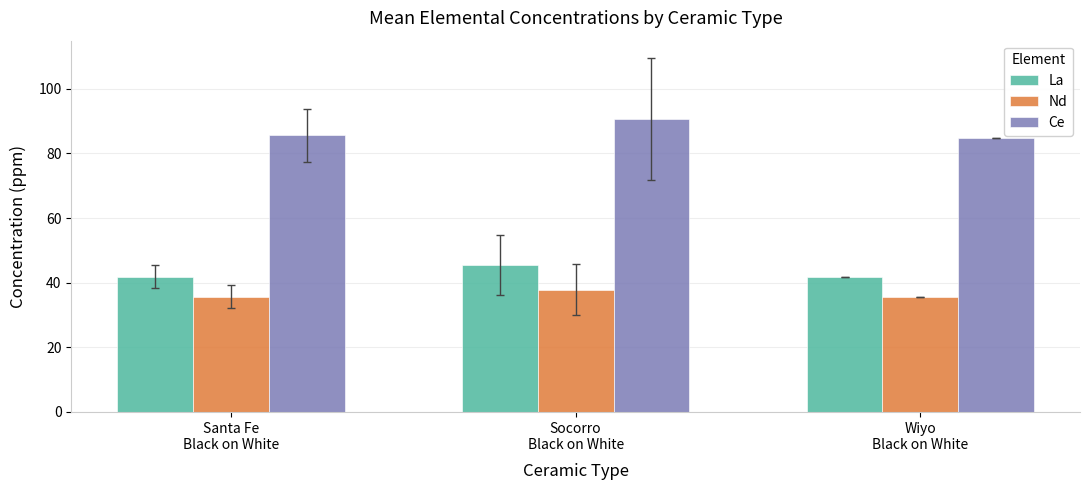

What is the minimum value shown in the chart?

35.5